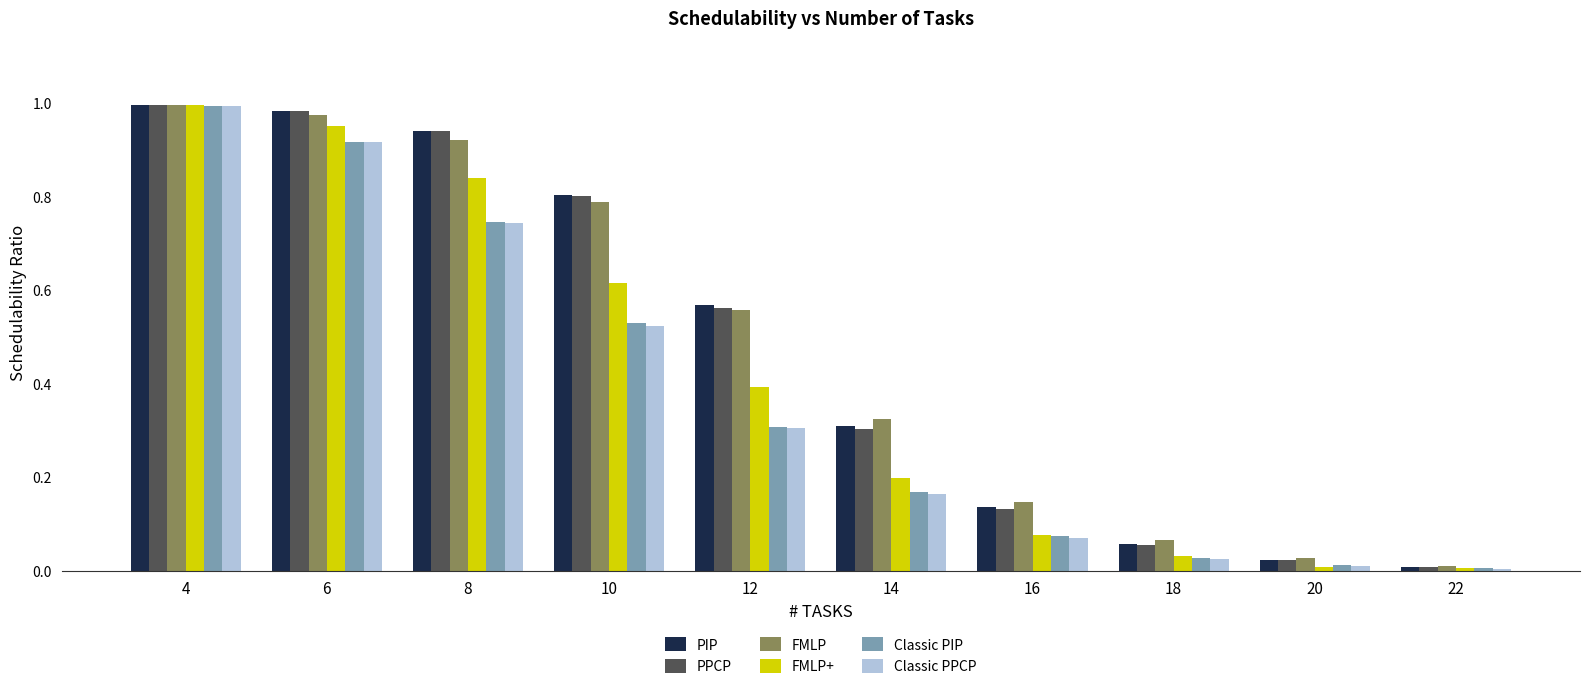

What is the sum of all PIP values?

4.8